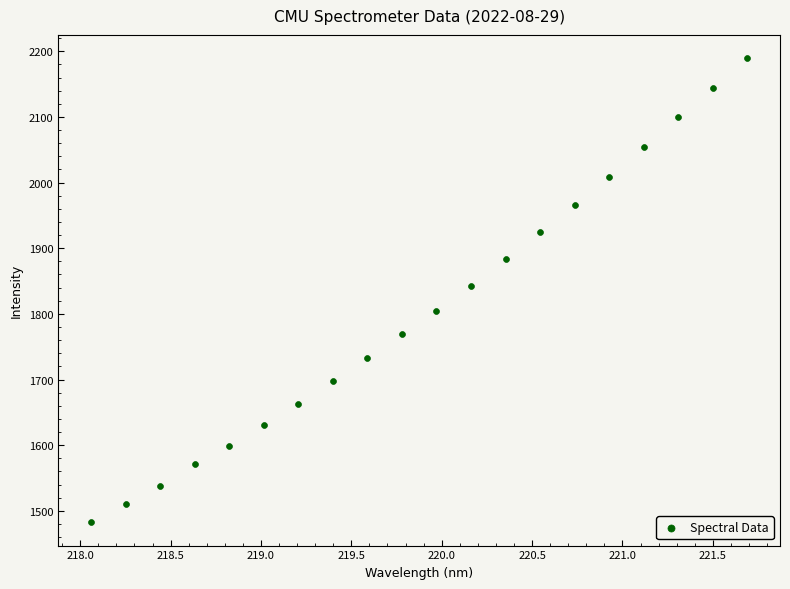

What is the range of X values (max minus min)?

3.6